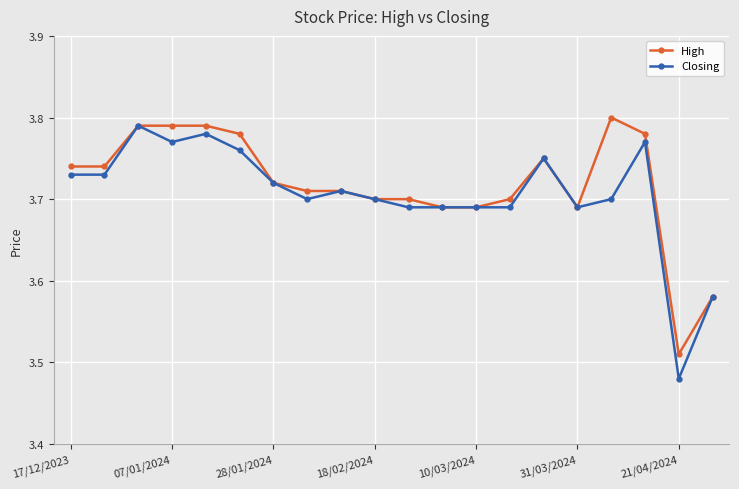

At how many categories does at least one series exceed 3?

20